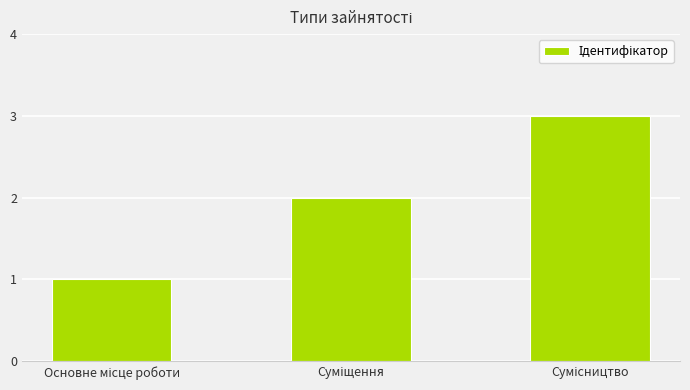

Reading left to right, what are all the values shown in this chart?

1	2	3